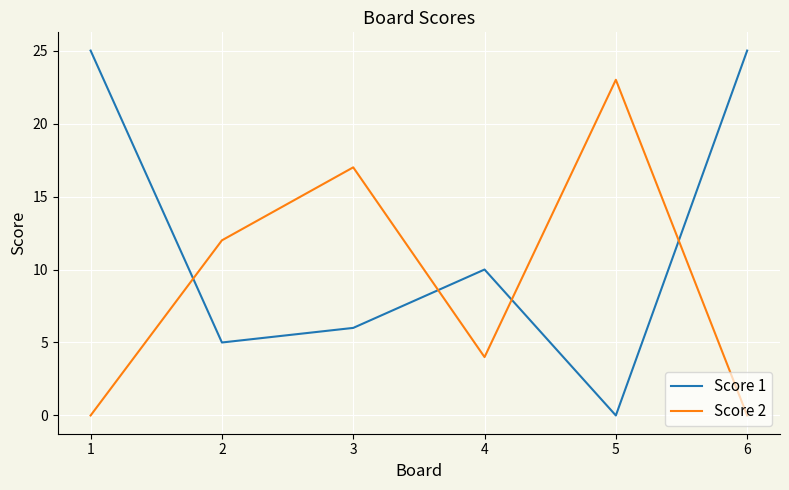

List the series in order of their overall mean, highest first.

Score 1, Score 2